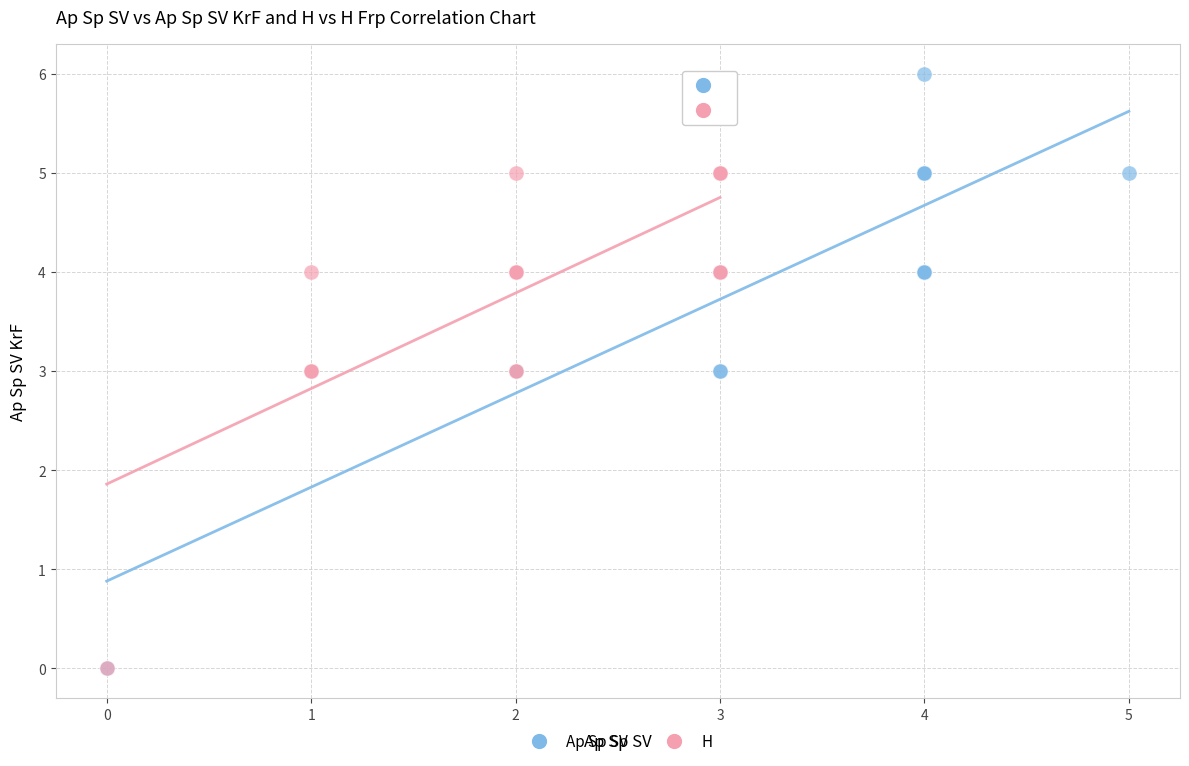

Which series contains the highest Y value?

Ap Sp SV